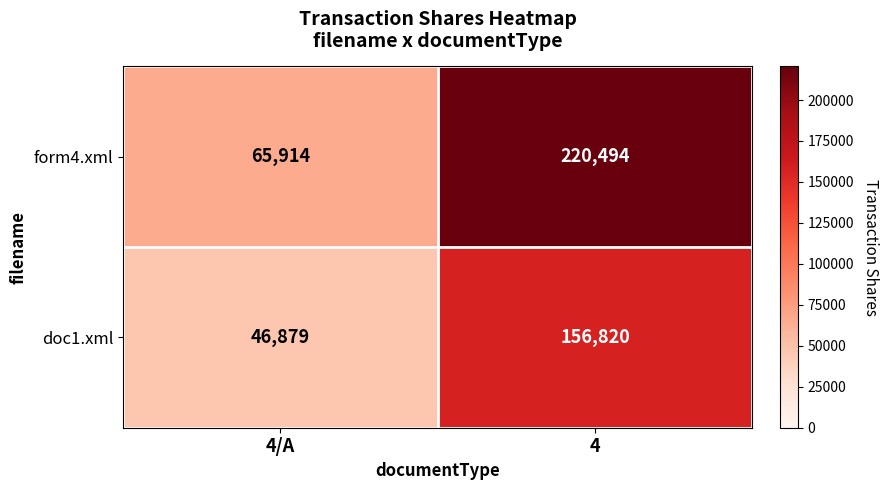

Reading right to left, what are all the values shown in this chart?

form4.xml: 4=220494	4/A=65914
doc1.xml: 4=156820	4/A=46879